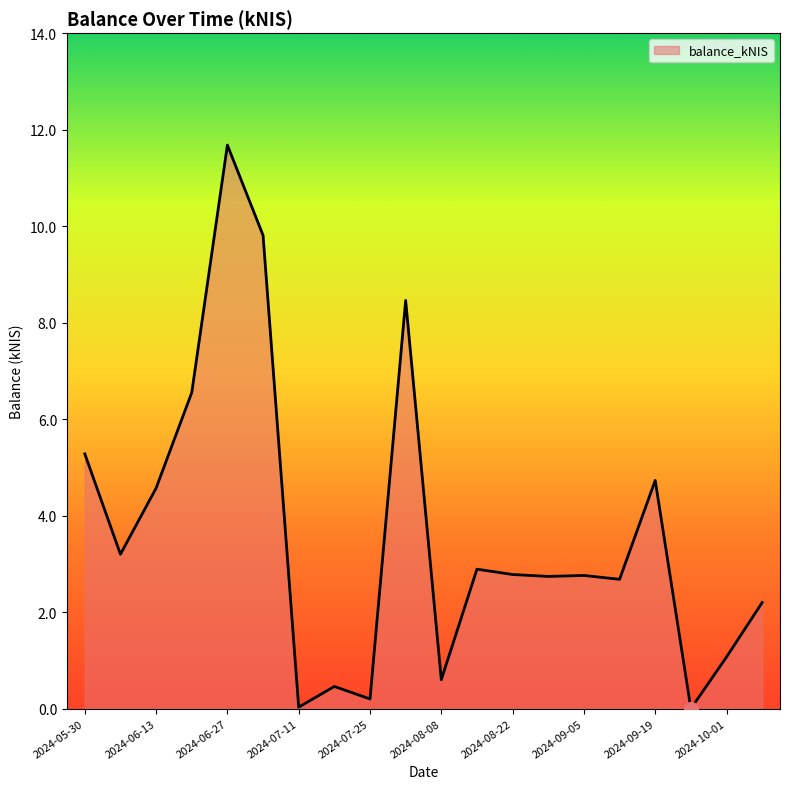

What is the greatest value displayed?

11.7